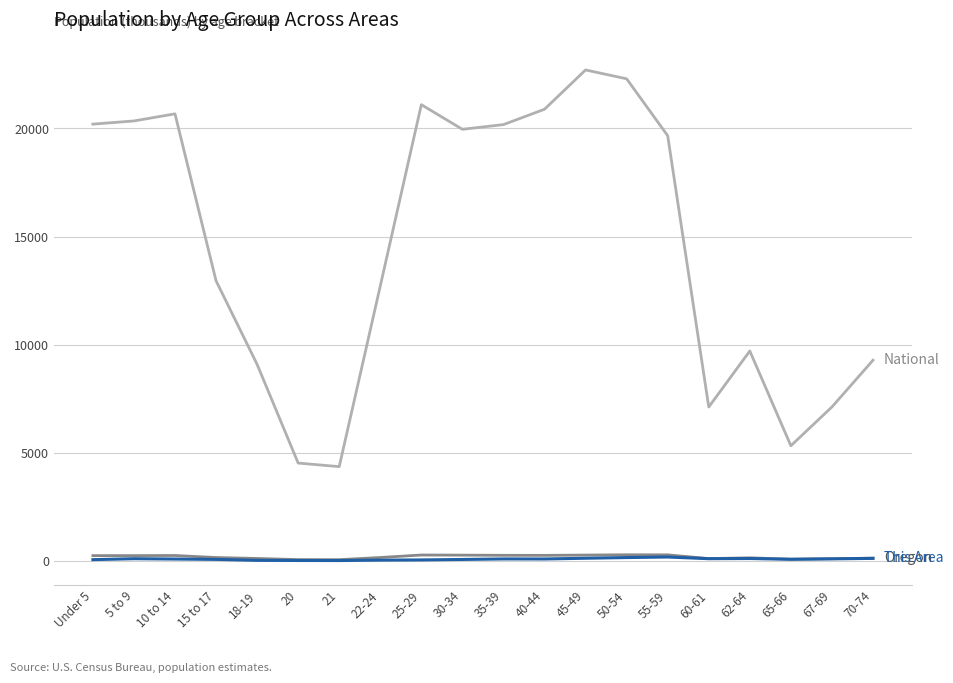

What is the greatest value displayed?

22708.6